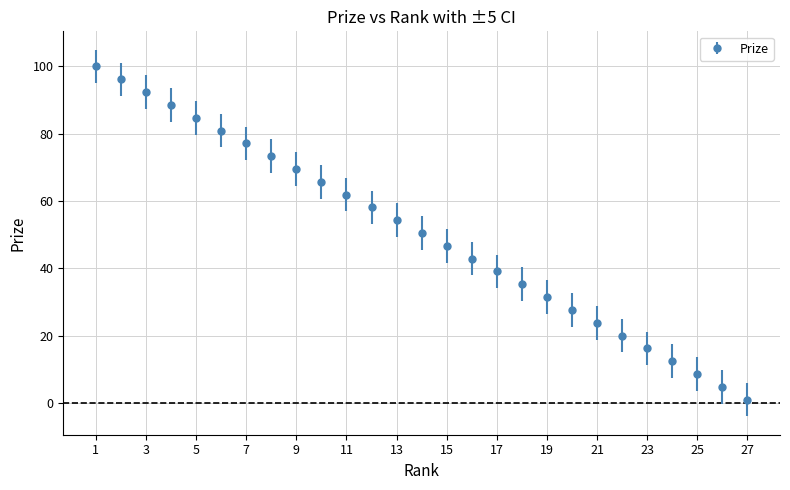

What is the sum of all values?

1363.4